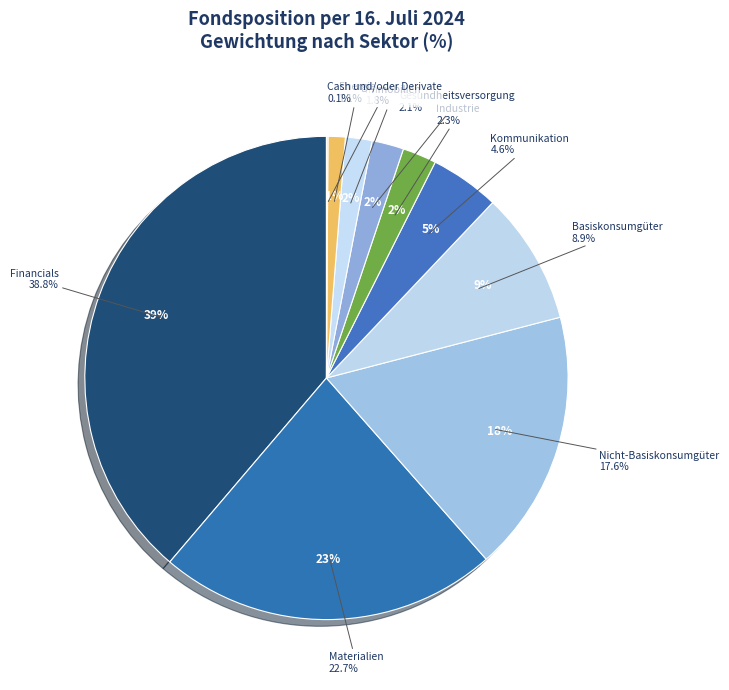

To the nearest percent, what is the combined percentage of Gesundheitsversorgung and Energie?

4%